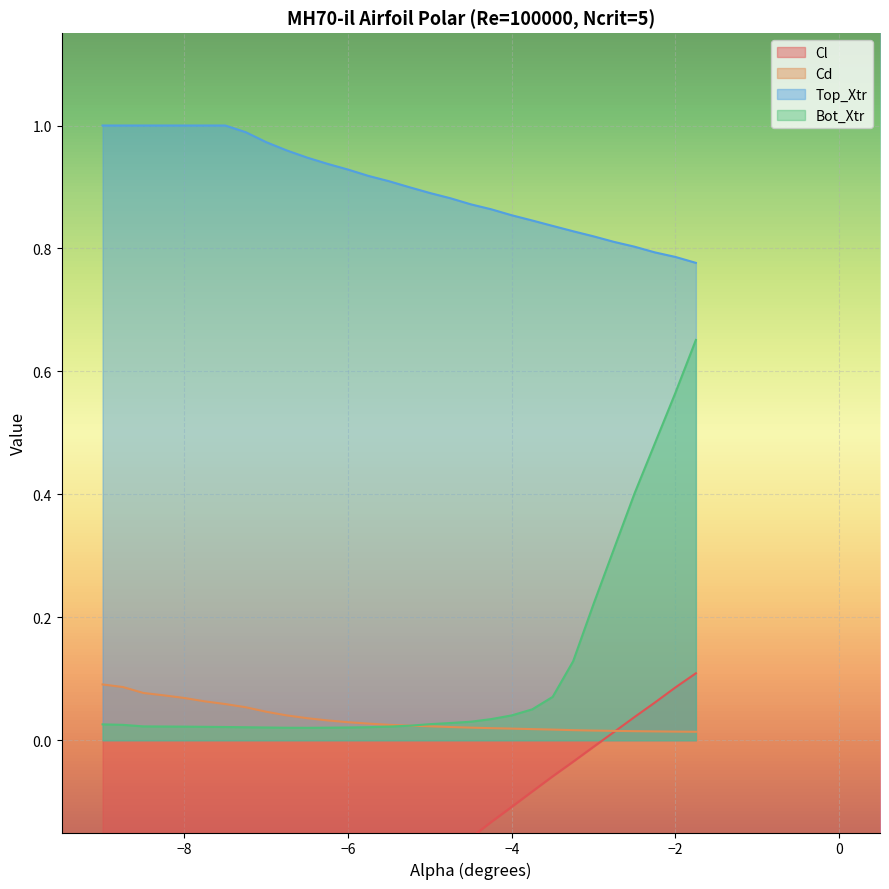

What is the difference between the second highest and minimum values in the Bot_Xtr series?

0.5